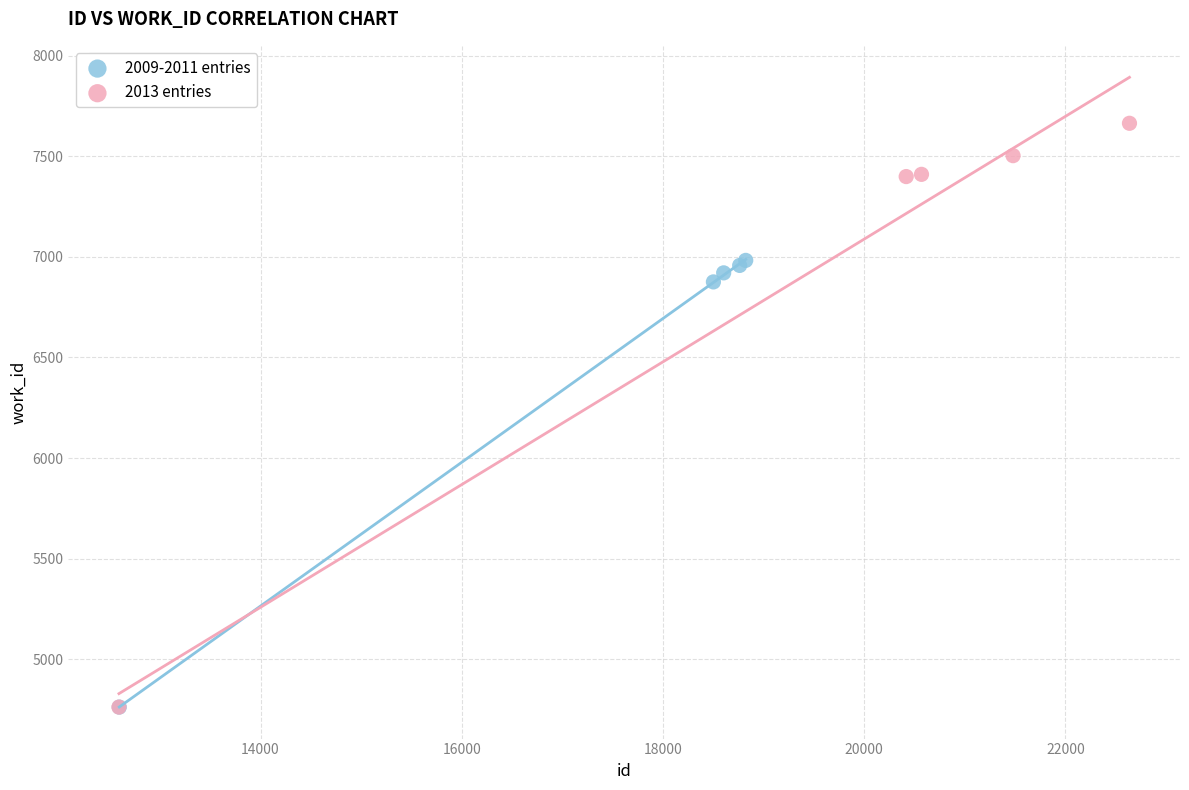

What are all the series names shown in the legend?

2009-2011 entries, 2013 entries